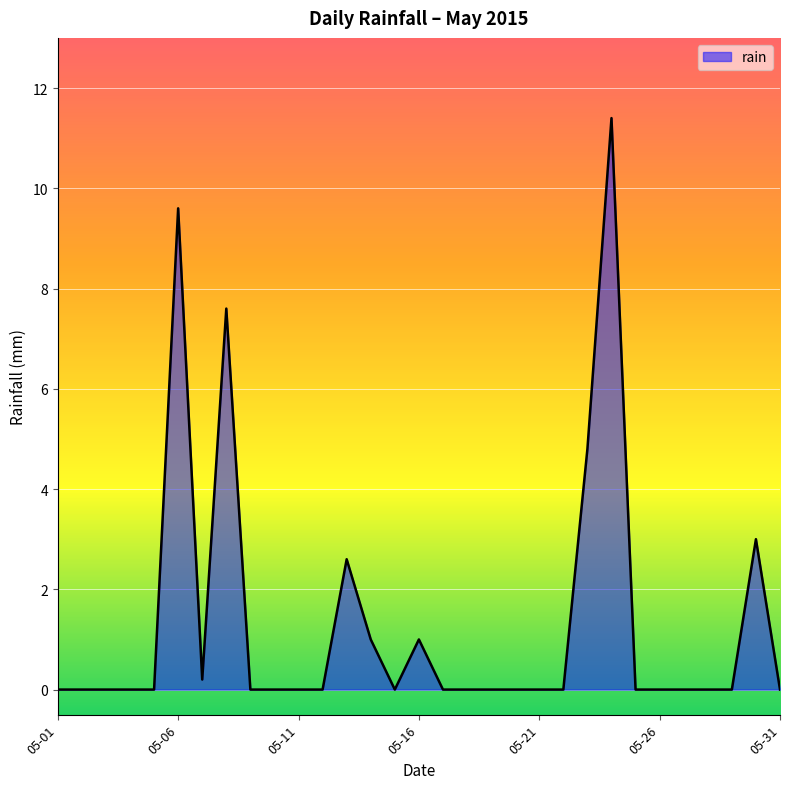

What is the greatest value displayed?

11.4